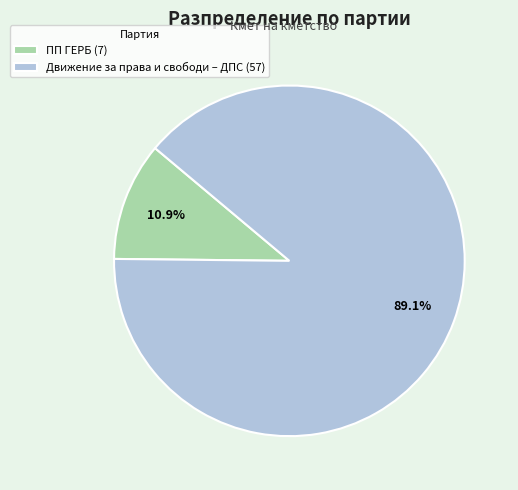

Is the sum of ПП ГЕРБ and Движение за права и свободи – ДПС greater than half?

Yes